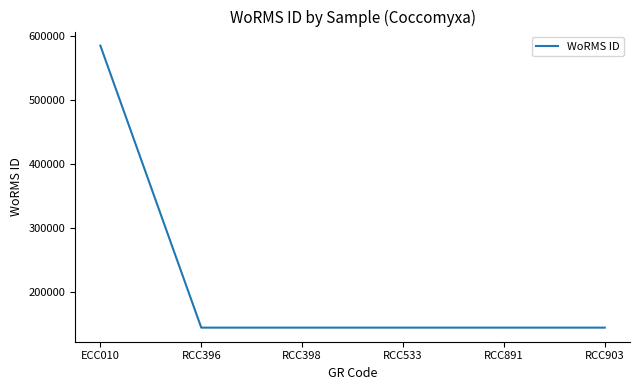

Does the chart display data point markers on the line(s)?

No